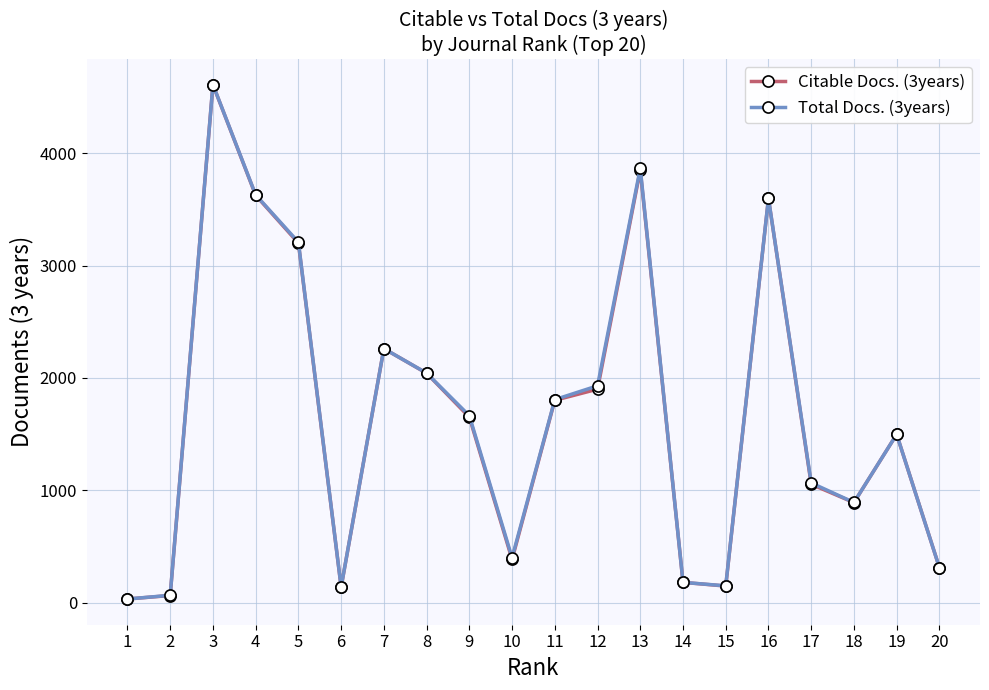

The value of Citable Docs. (3years) at 12 is 2676. True or false?

False